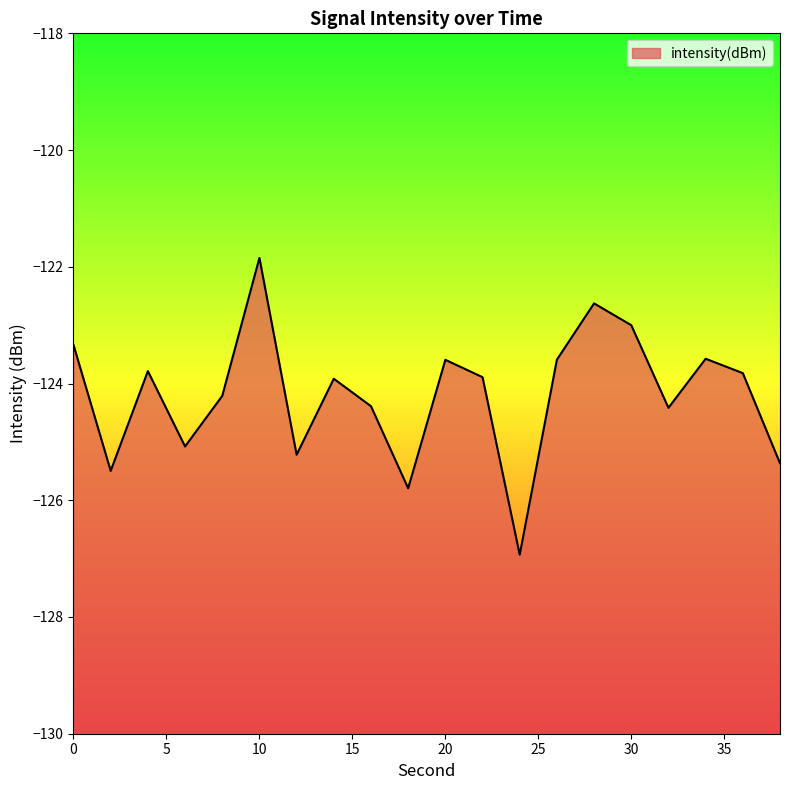

At which category does the data reach its first local valley?

2